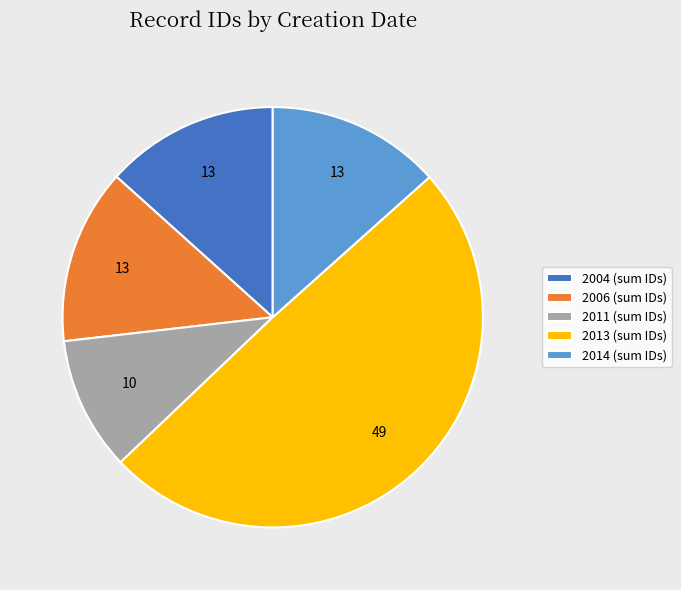

Combined, do 2014 (sum IDs) and 2011 (sum IDs) account for over 50%?

No